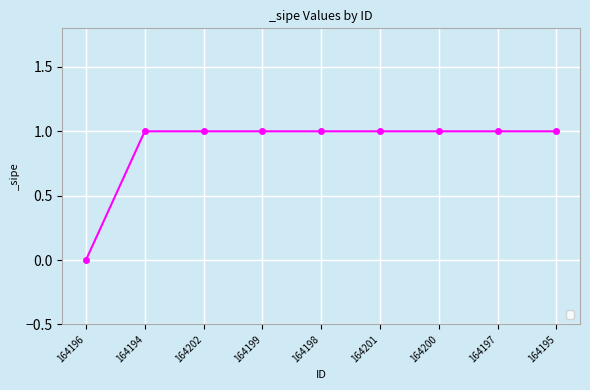

How many lines are shown in the chart?

1